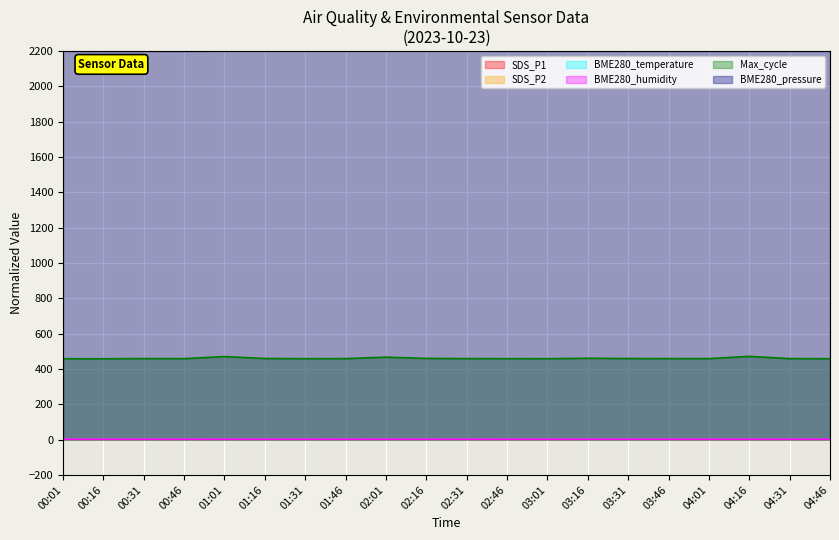

What is the value of the Max_cycle point at the 4th from the left?

457.8